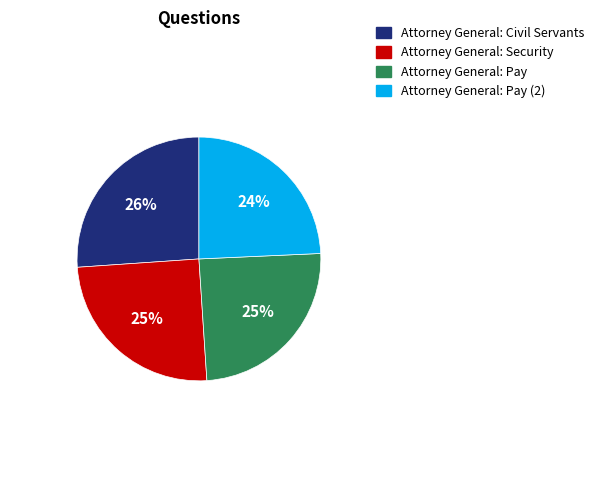

Count the number of slices in the pie.

4